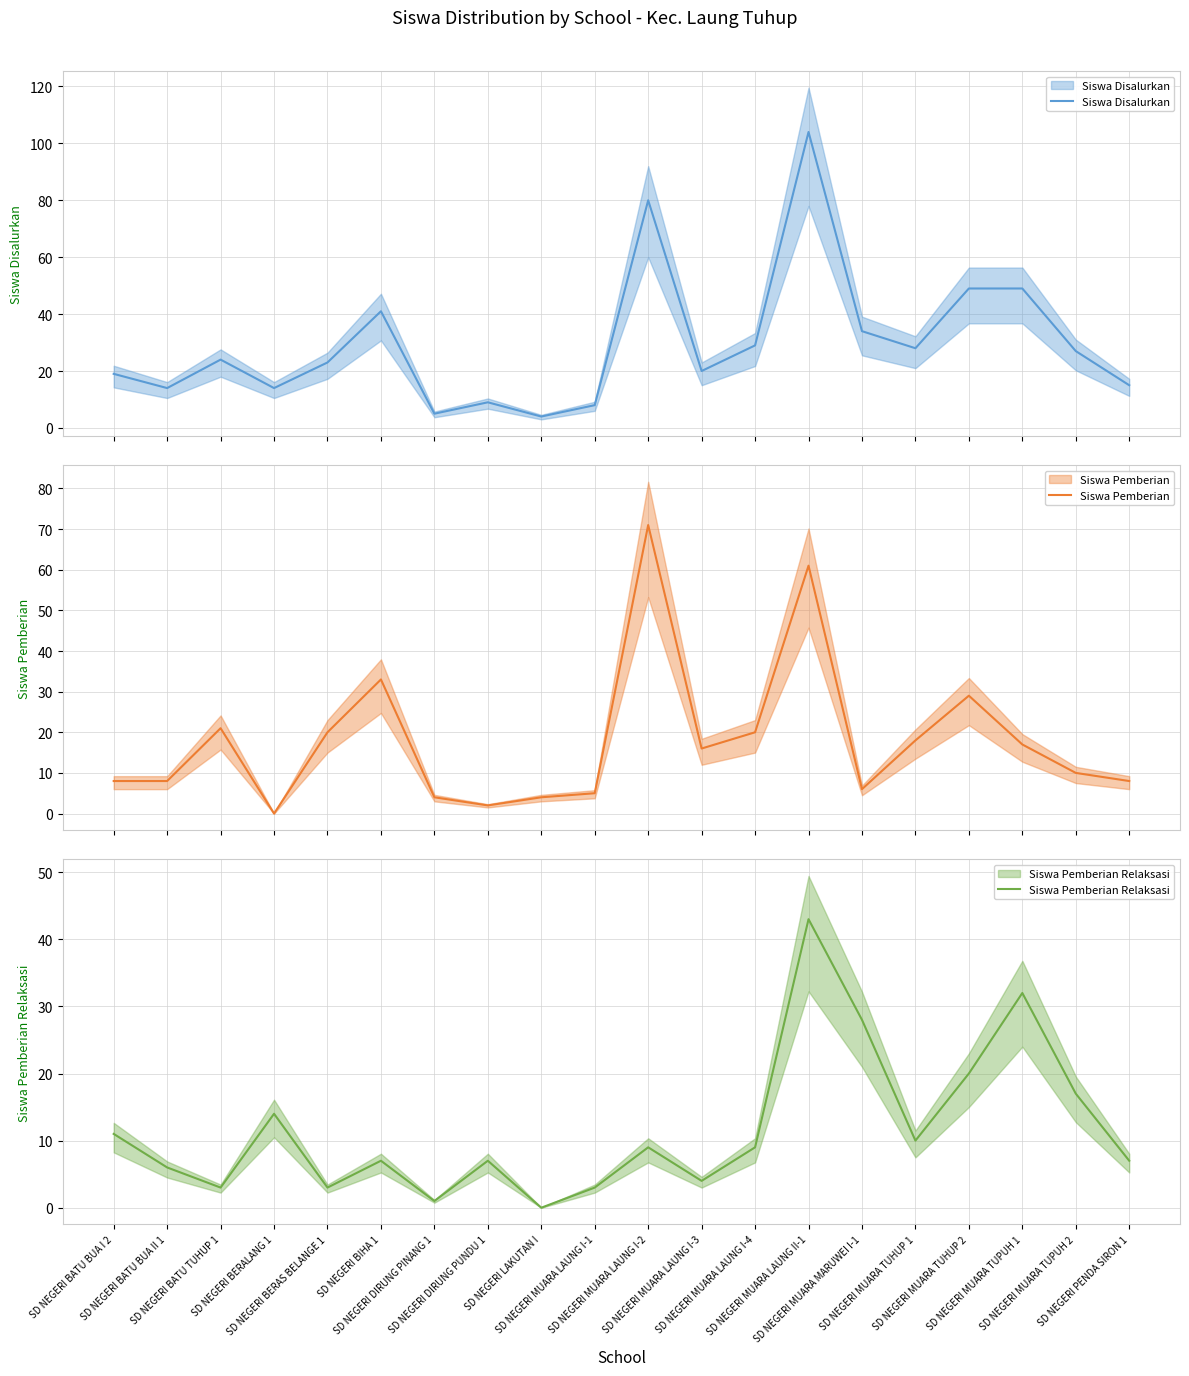

What is the spread (max minus min) of values at SD NEGERI BATU TUHUP 1?

21